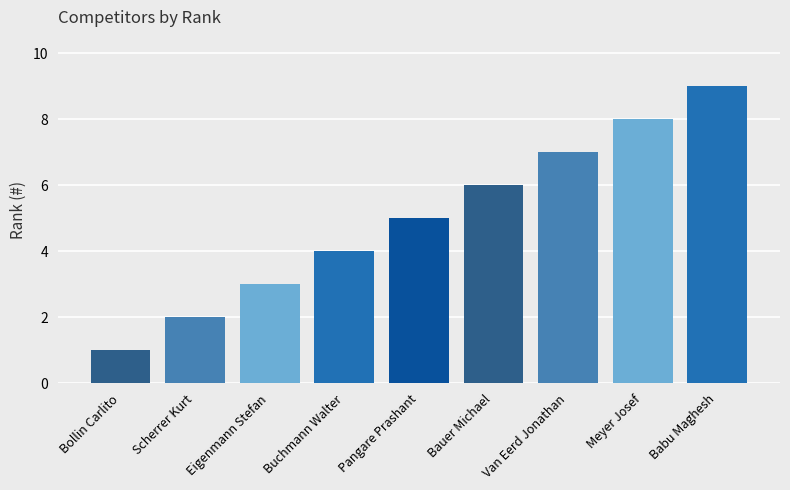

What is the difference between the second highest and second lowest values?

6